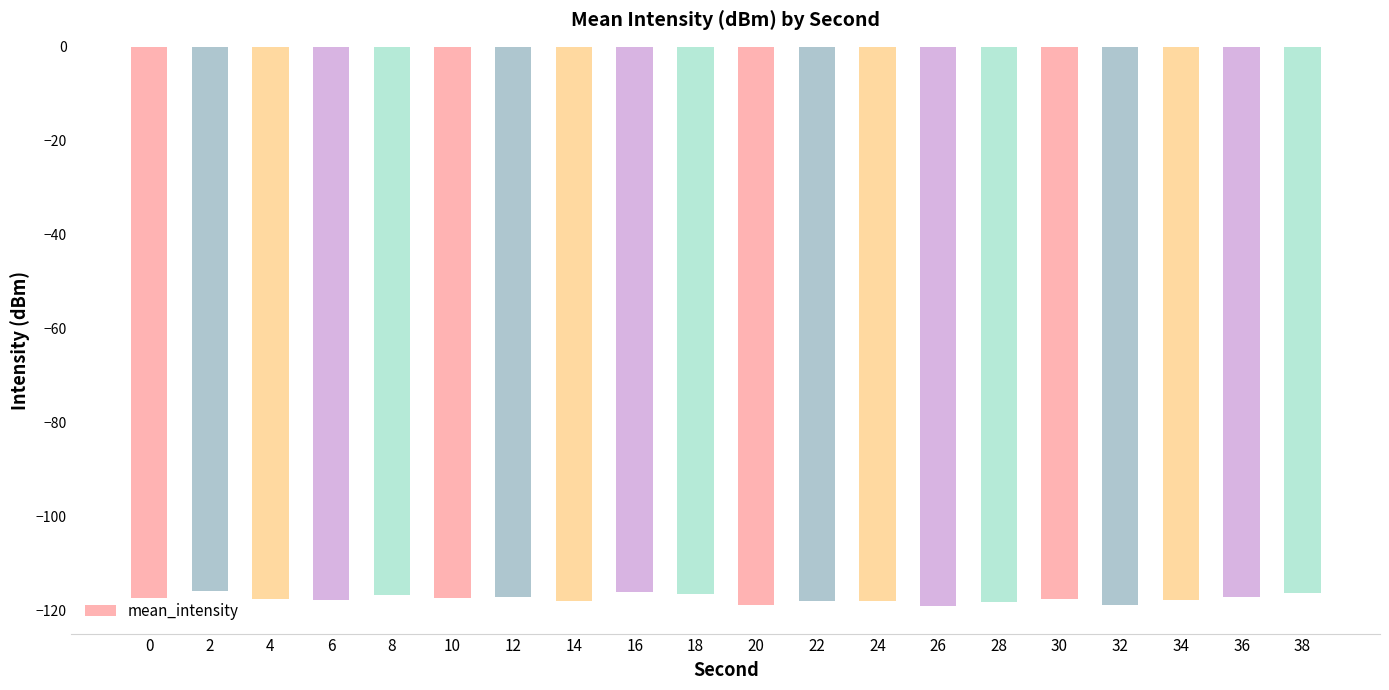

Read the value at 2.

-115.7